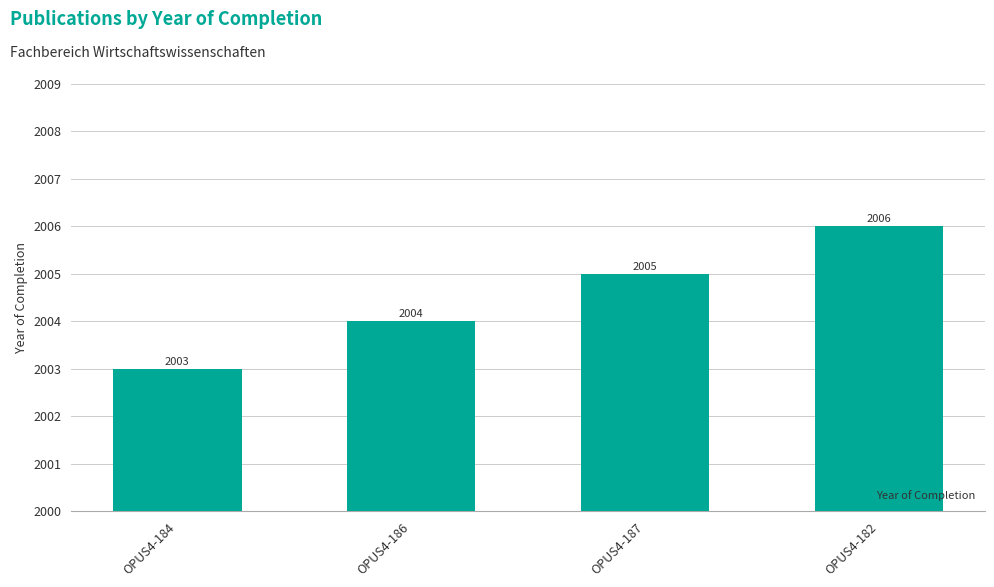

What position from the right is OPUS4-182?

1